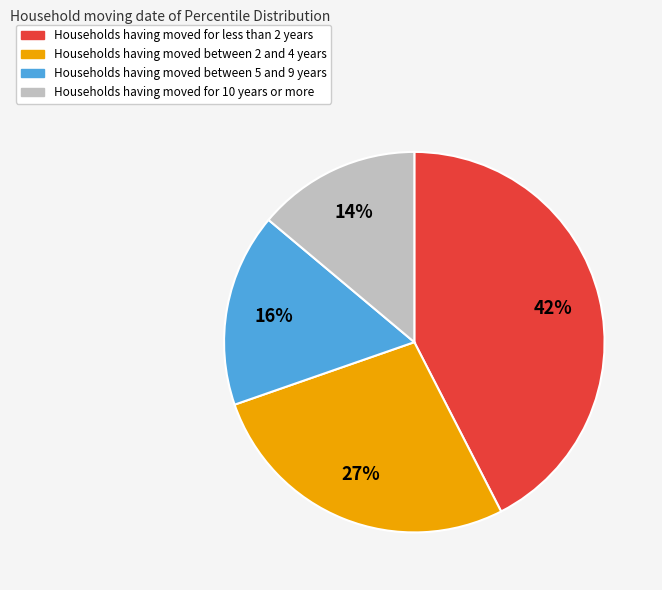

Count the number of slices in the pie.

4